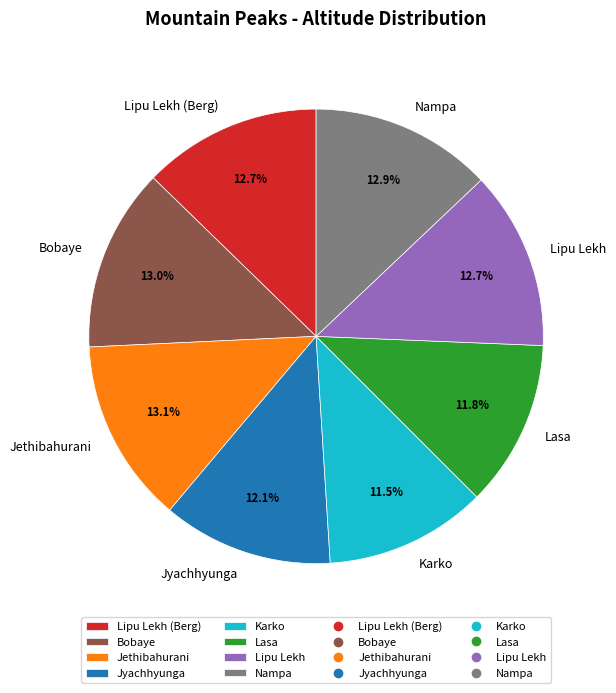

Approximately how many times larger is the value at Lipu Lekh compared to Jethibahurani?

1.0